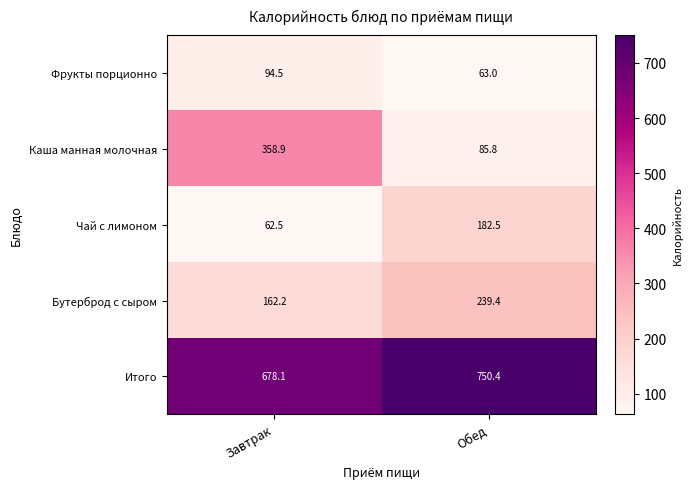

Rank the series at Завтрак from lowest to highest value.

Чай с лимоном, Фрукты порционно, Бутерброд с сыром, Каша манная молочная, Итого